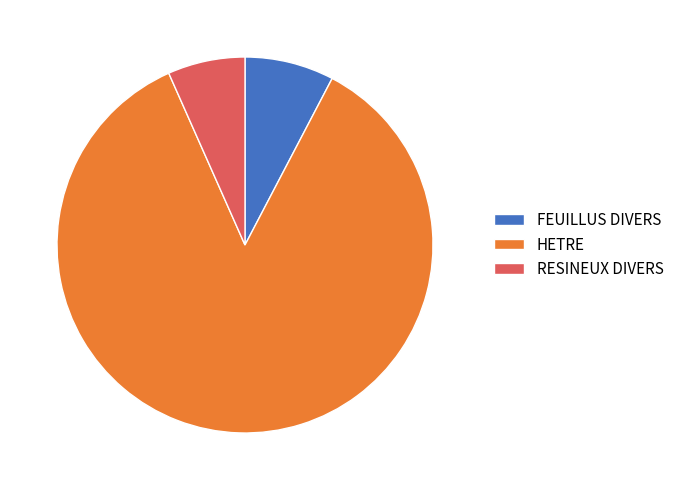

Do HETRE and FEUILLUS DIVERS together represent more than half of the pie?

Yes